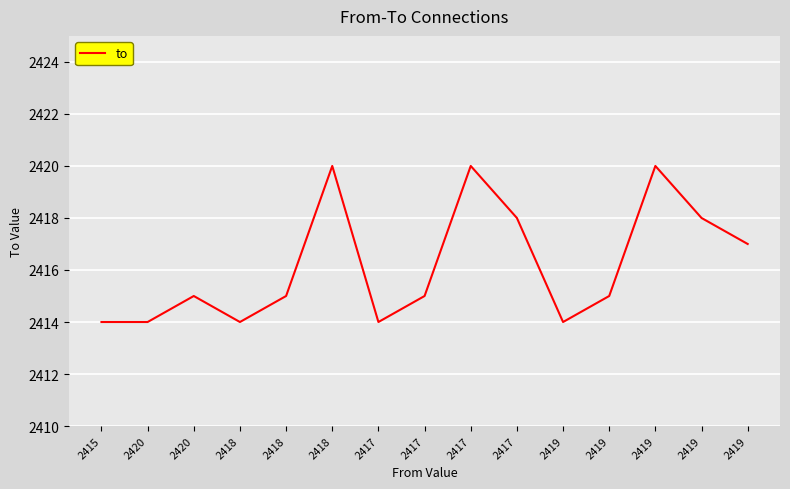

What is the change in value from 2418 to 2419?

+2